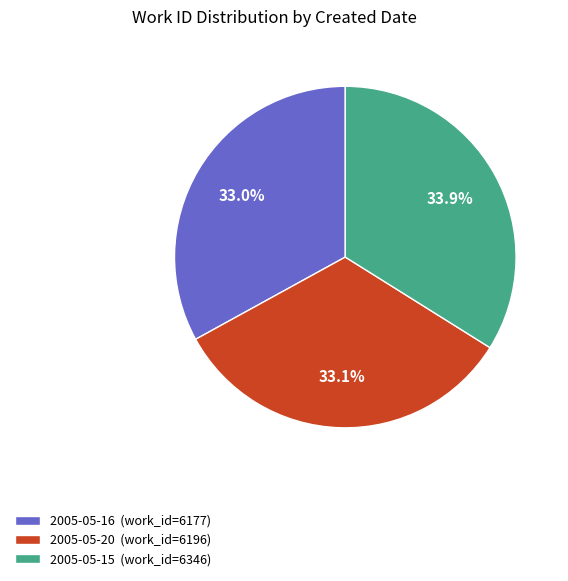

Approximately how many times larger is the value at 2005-05-16 (work_id=6177) compared to 2005-05-15 (work_id=6346)?

1.0